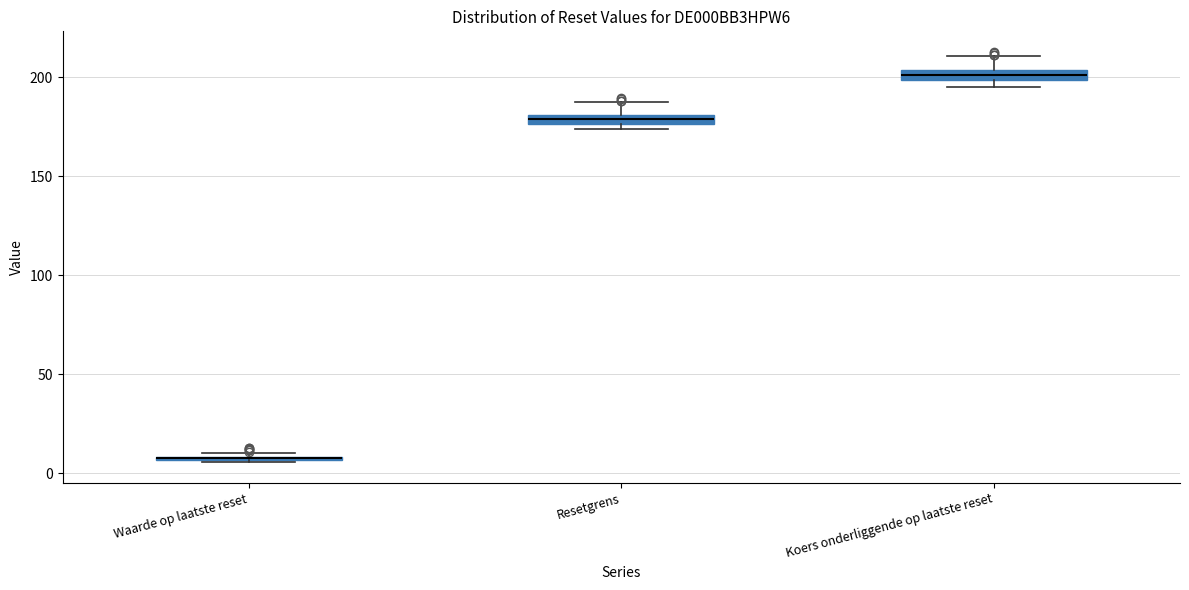

Where does the upper whisker of the box for Koers onderliggende op laatste reset end on the y-axis? The values are not printed on the chart, so give them approximately, as read against the axis.

210